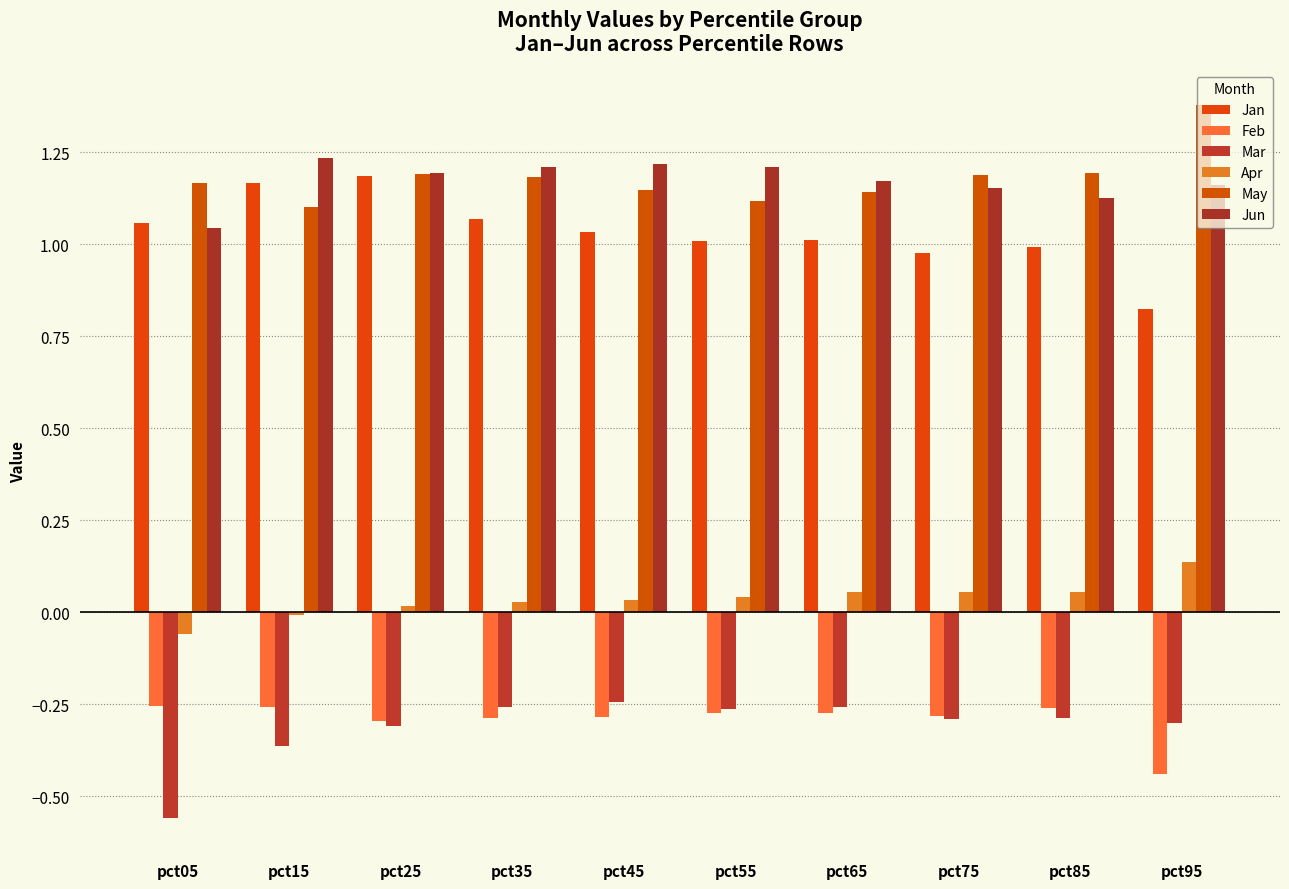

What is the difference between the highest and lowest values at pct85?

1.5